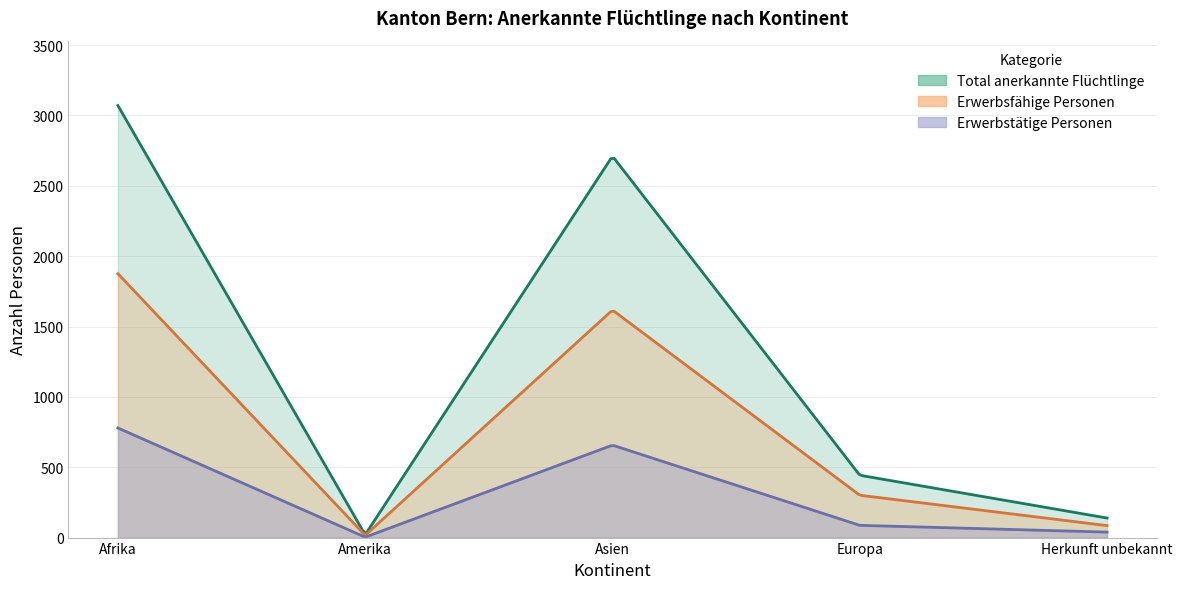

True or false: Erwerbstätige Personen and Total anerkannte Flüchtlinge cross at least once.

False